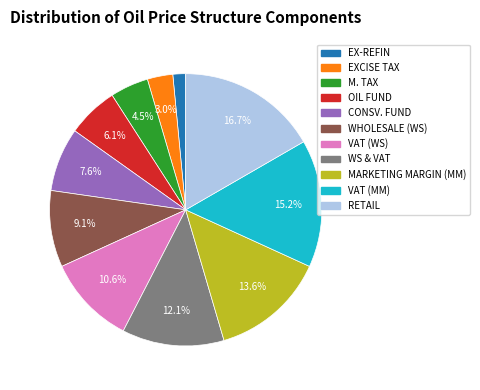

How many slices are in this pie chart?

11